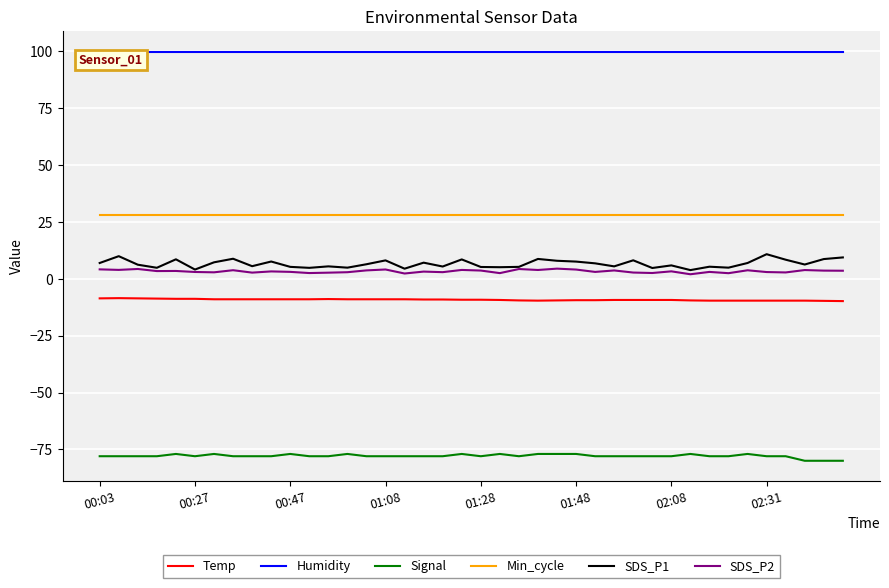

Which series has the widest spread of values?

SDS_P1